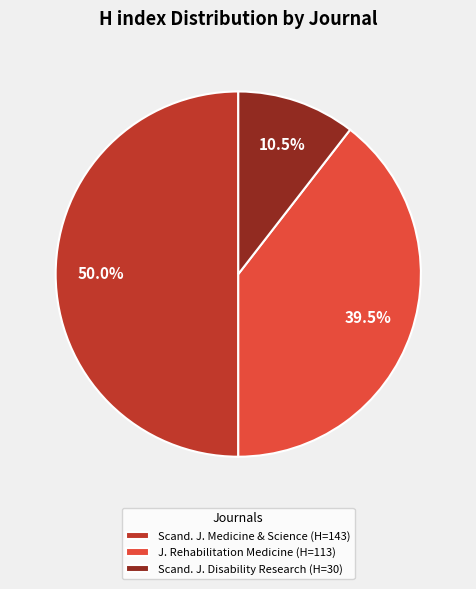

How many segments does this pie chart have?

3